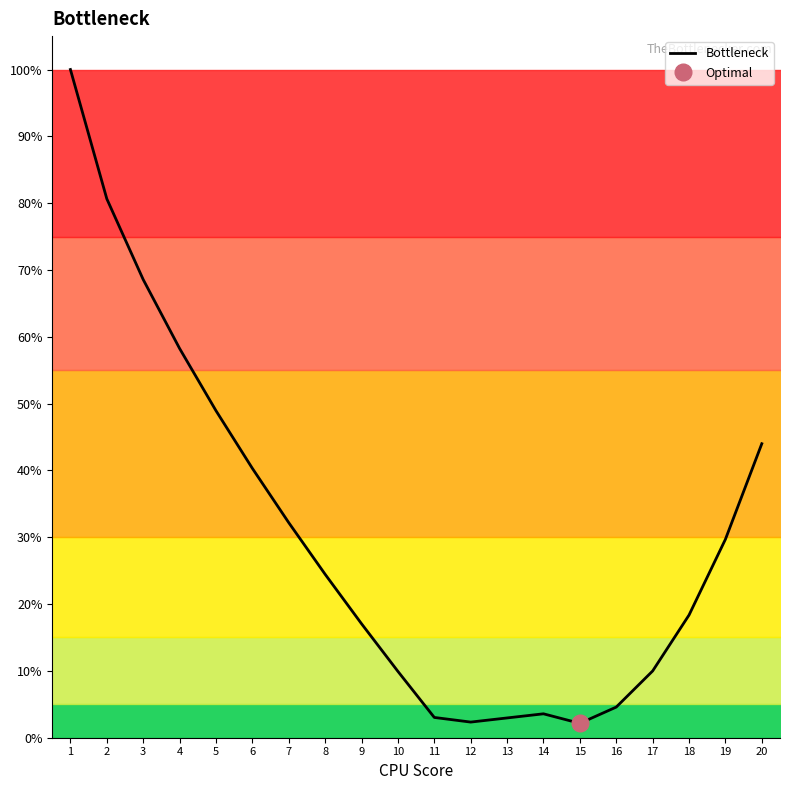

How many values are below 24?

10